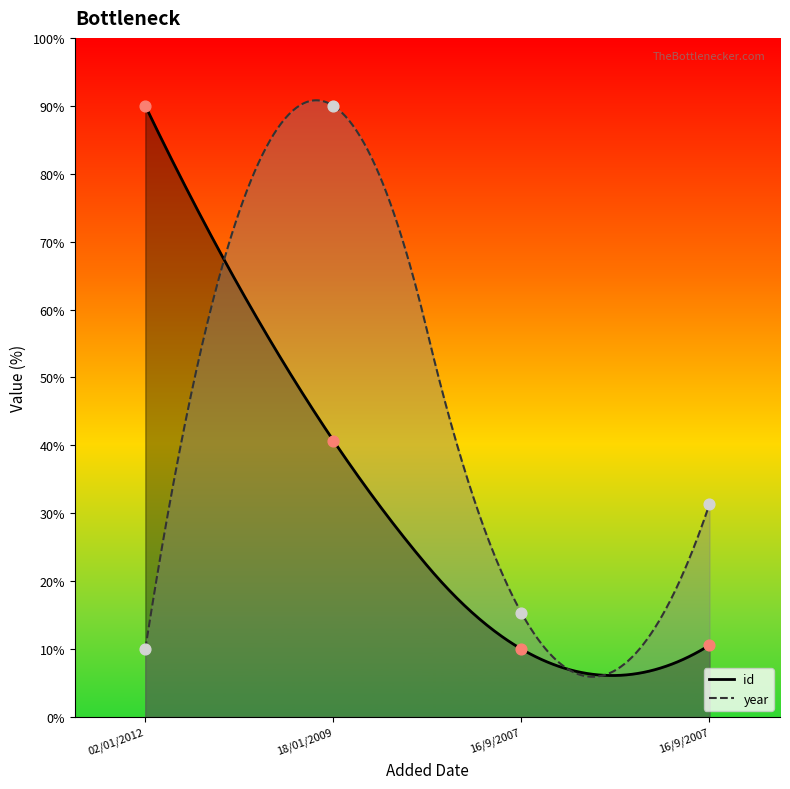

What are all the series names shown in the legend?

id, year